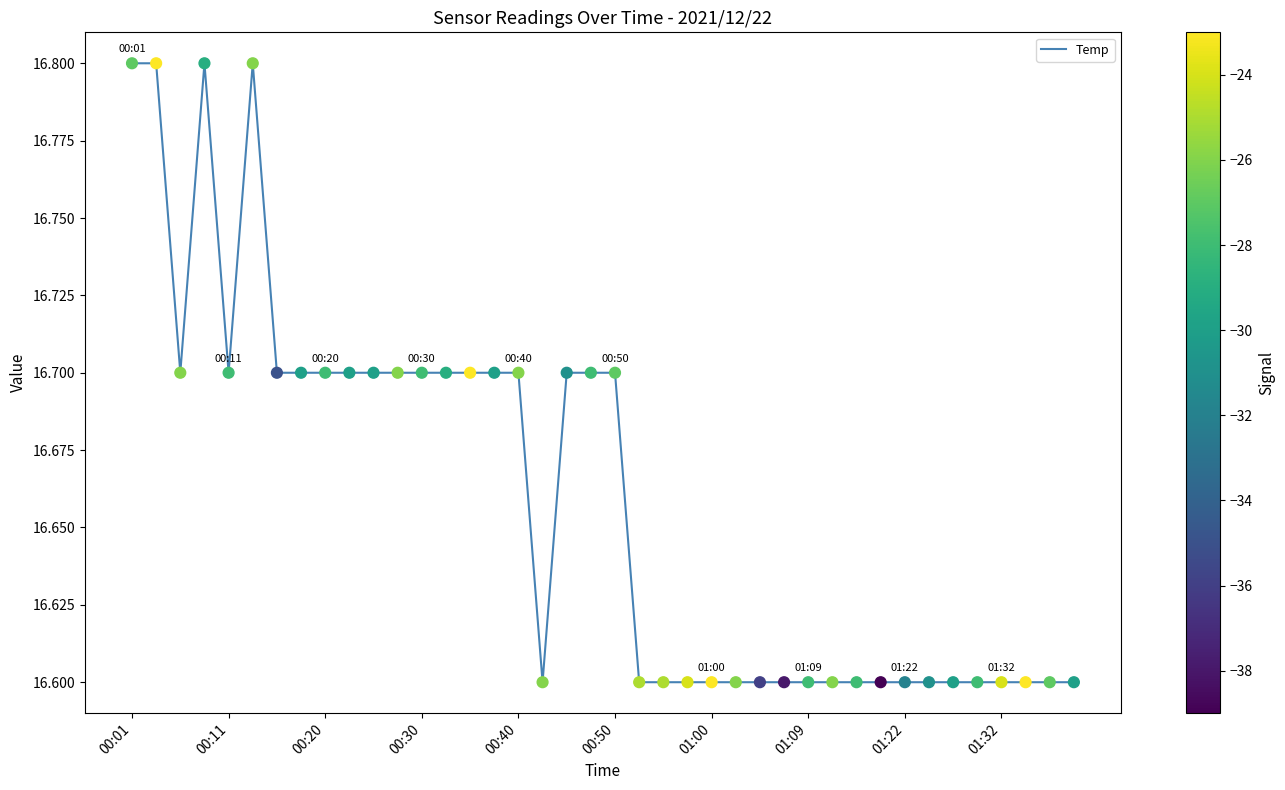

What is the minimum value shown in the chart?

16.6